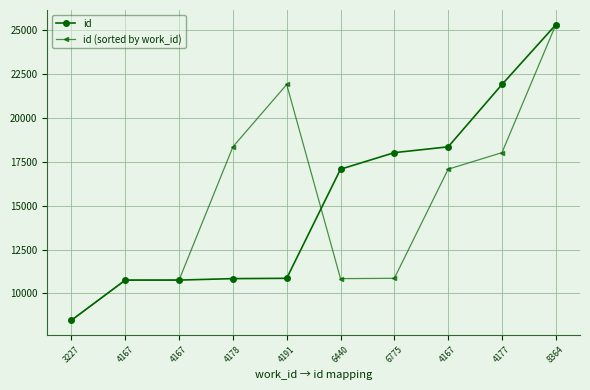

What is the difference between the maximum and minimum values in the id (sorted by work_id) series?

16850